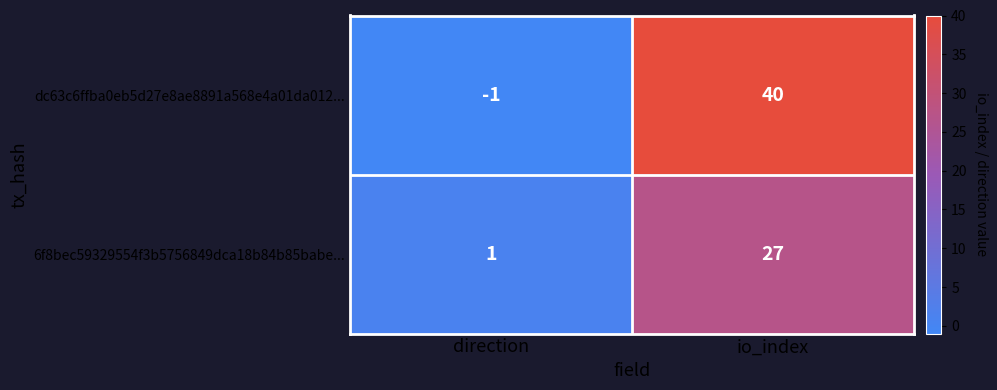

What is the sum of the dc63c6ffba0eb5d27e8ae8891a568e4a01da012... values at io_index and direction?

39